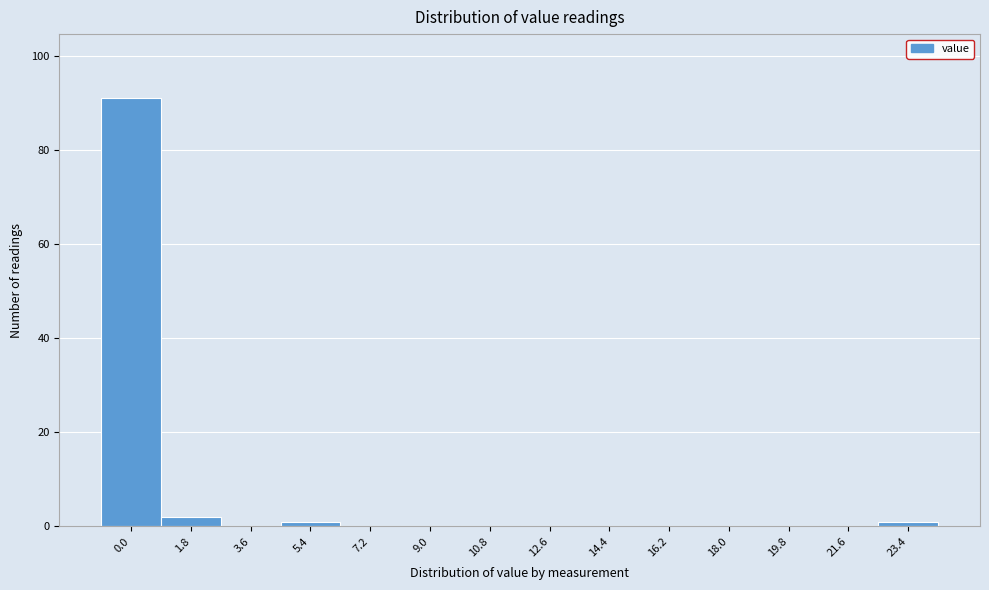

Reading right to left, what are all the values shown in this chart?

23.4=1	21.6=0	19.8=0	18.0=0	16.2=0	14.4=0	12.6=0	10.8=0	9.0=0	7.2=0	5.4=1	3.6=0	1.8=2	0.0=91